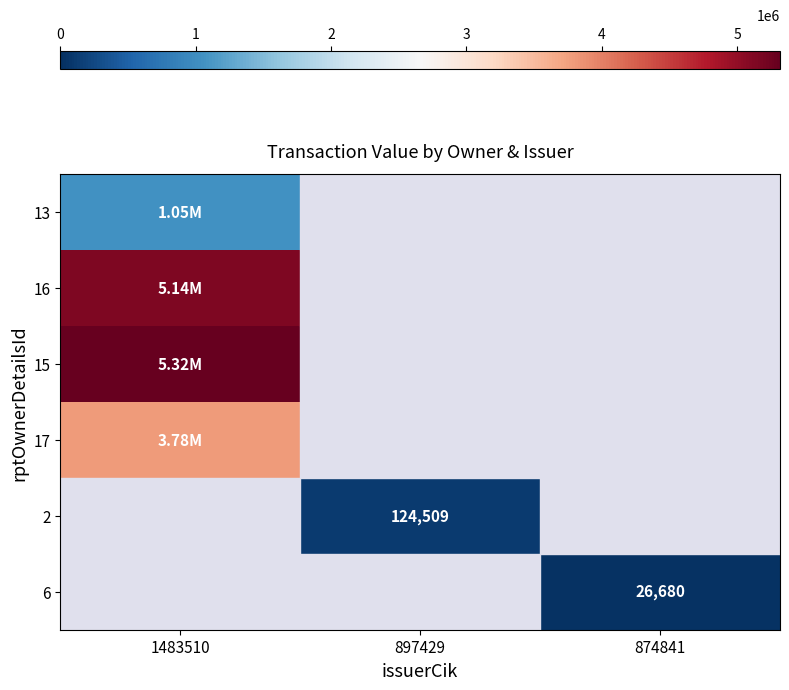

Which category has the lowest value in the 15 series?

1483510